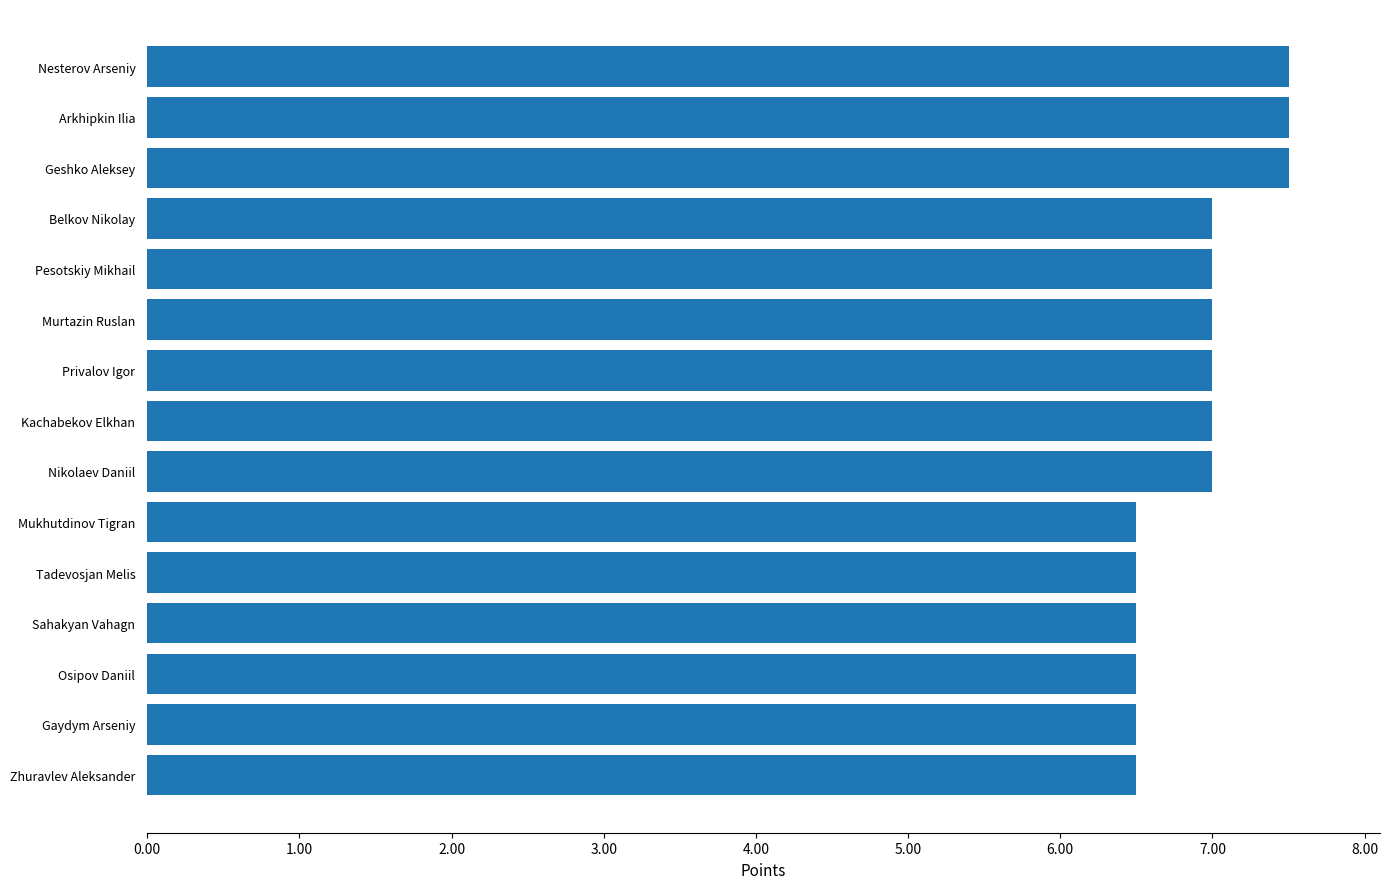

True or false: the data shows 6.5 at Gaydym Arseniy.

True